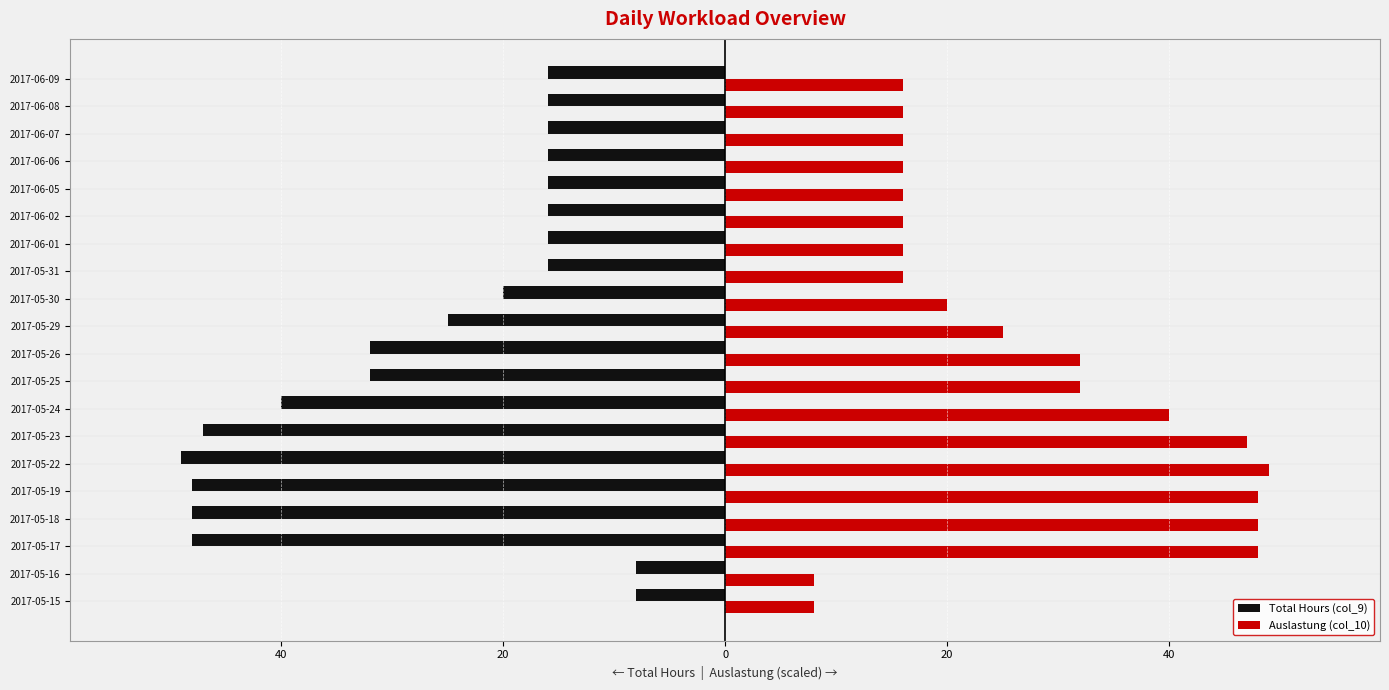

What are all the series names shown in the legend?

Total Hours (col_9), Auslastung (col_10)